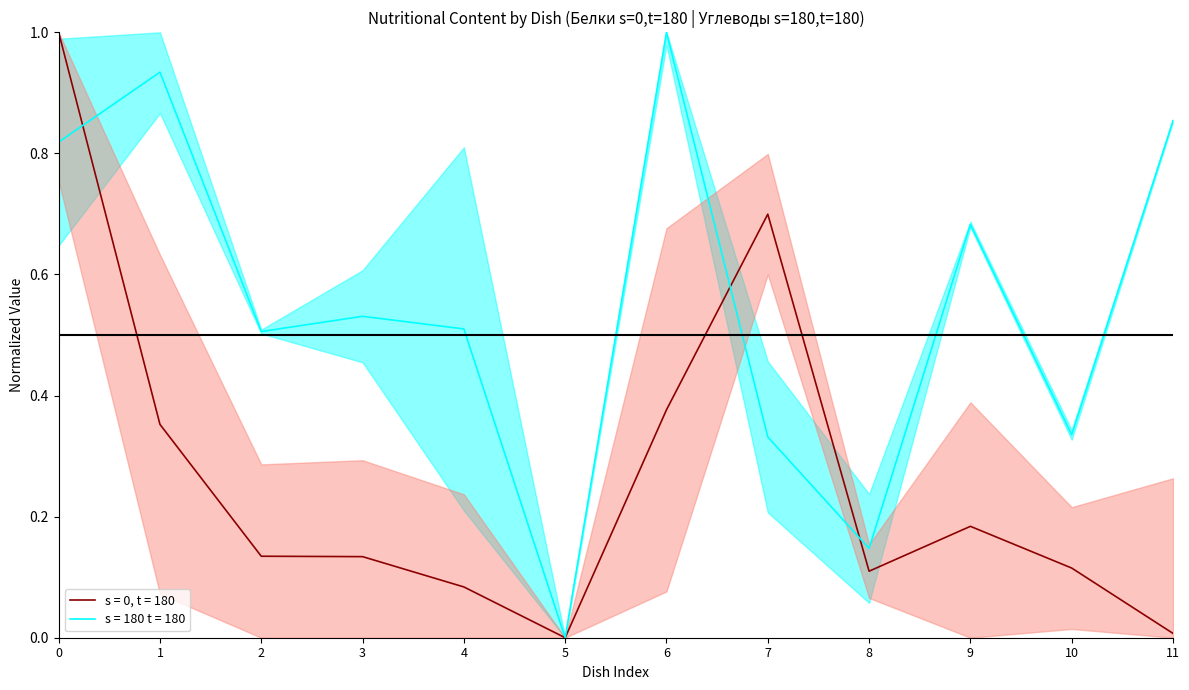

What is the maximum value for s = 180 t = 180?

1.0